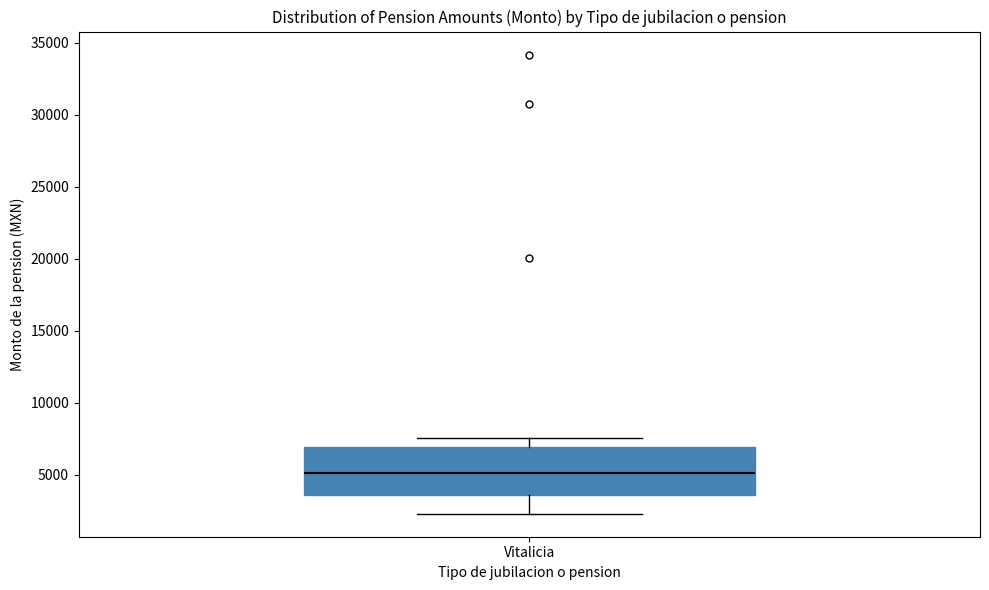

Read this box plot against the y-axis: the position of the median line, the range covered by the box, and the ends of both whiskers. The values are not printed on the chart, so give them approximately, as read against the axis.

median 5000, box 3500 to 7000, whiskers 2500 to 7500